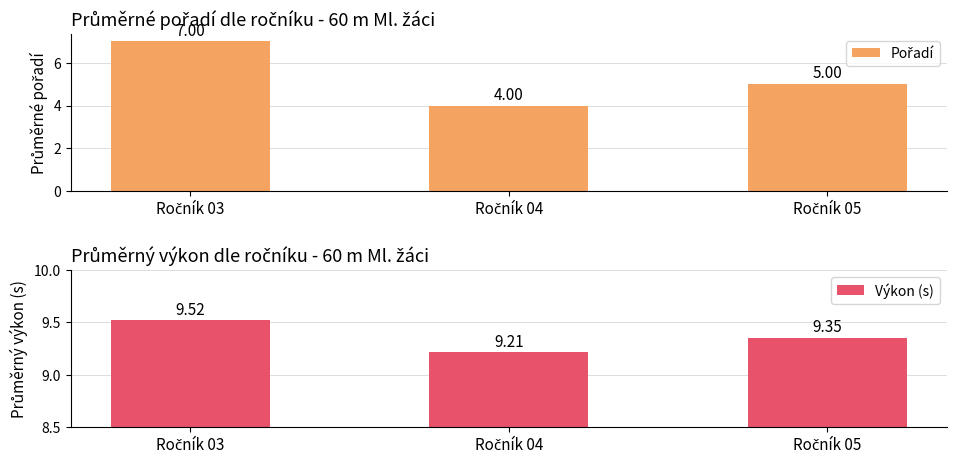

Is the value of Výkon (s) at Ročník 03 greater than the value of Pořadí at Ročník 03?

Yes